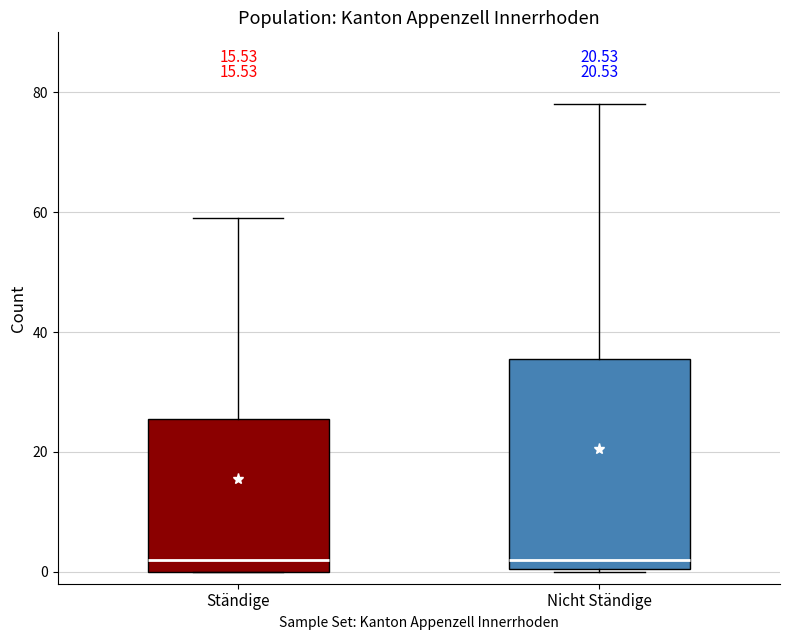

Where is the upper edge of the box for Ständige on the y-axis? The values are not printed on the chart, so give them approximately, as read against the axis.

26